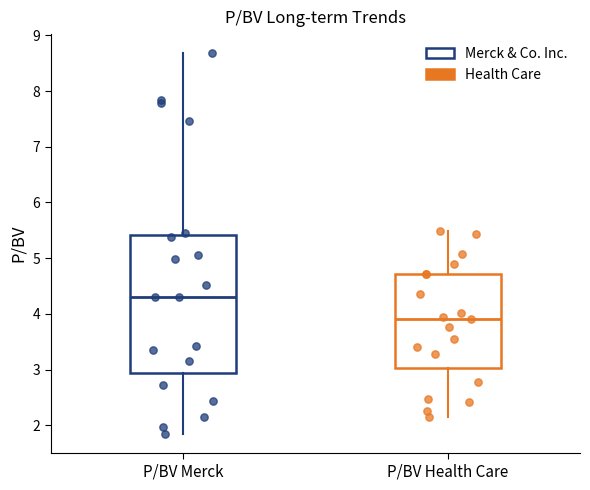

Comparing the boxes themselves (not the whiskers), which one is the tallest?

P/BV Merck